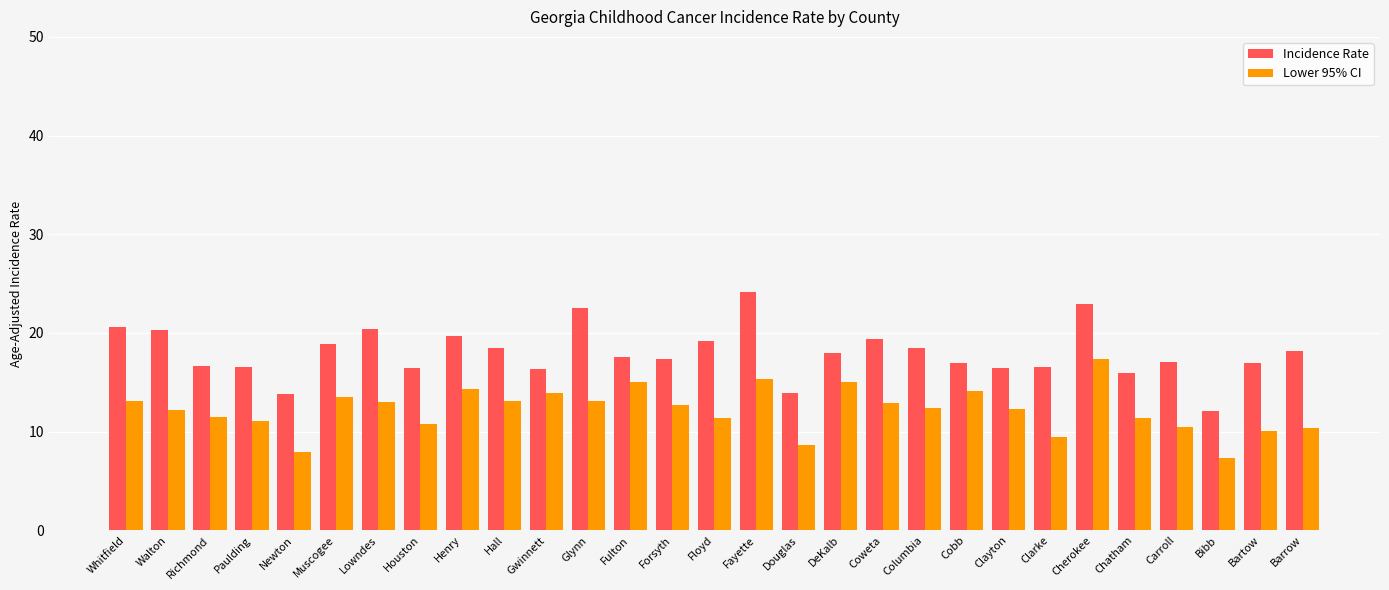

At how many categories does at least one series exceed 11?

29